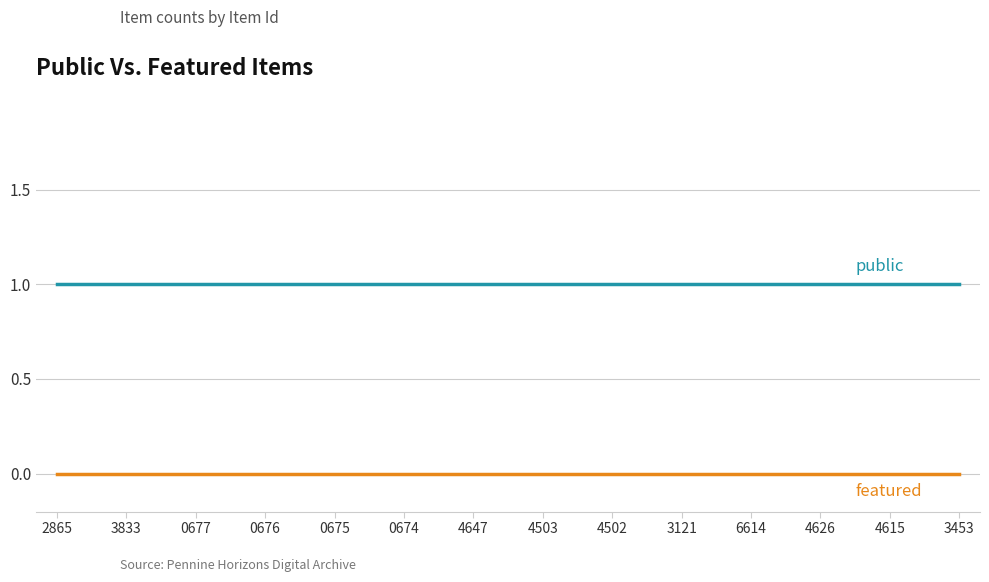

What position from the left is 0676?

4